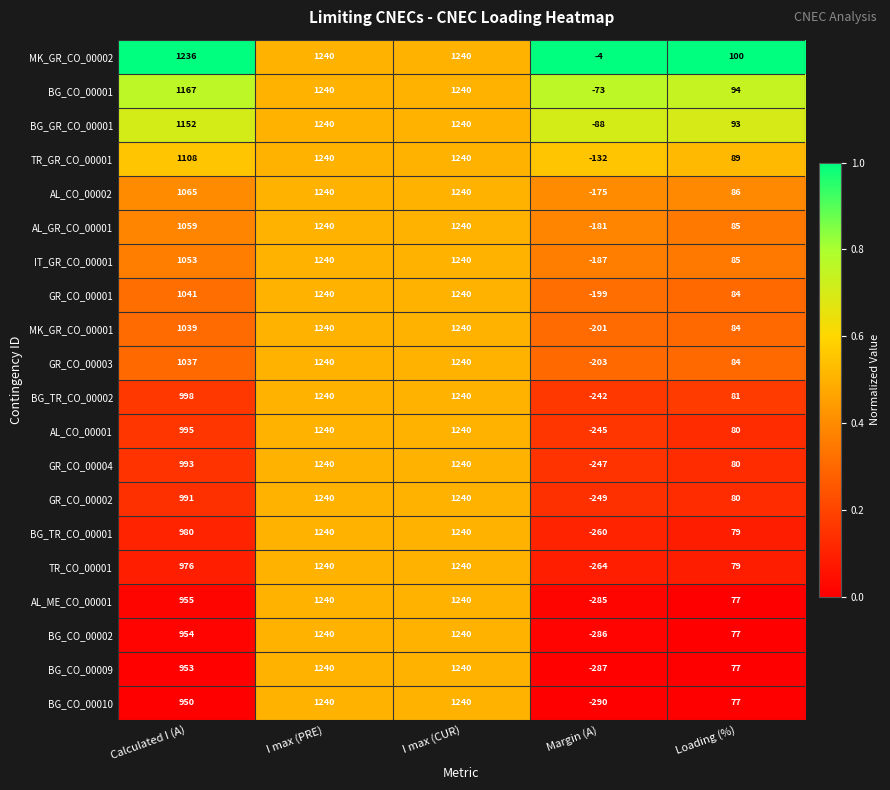

At how many categories does at least one series exceed 0?

4